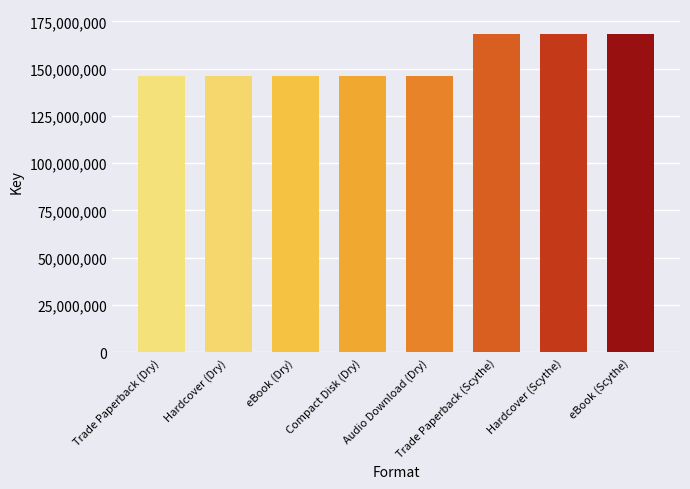

What is the minimum value shown in the chart?

146176983